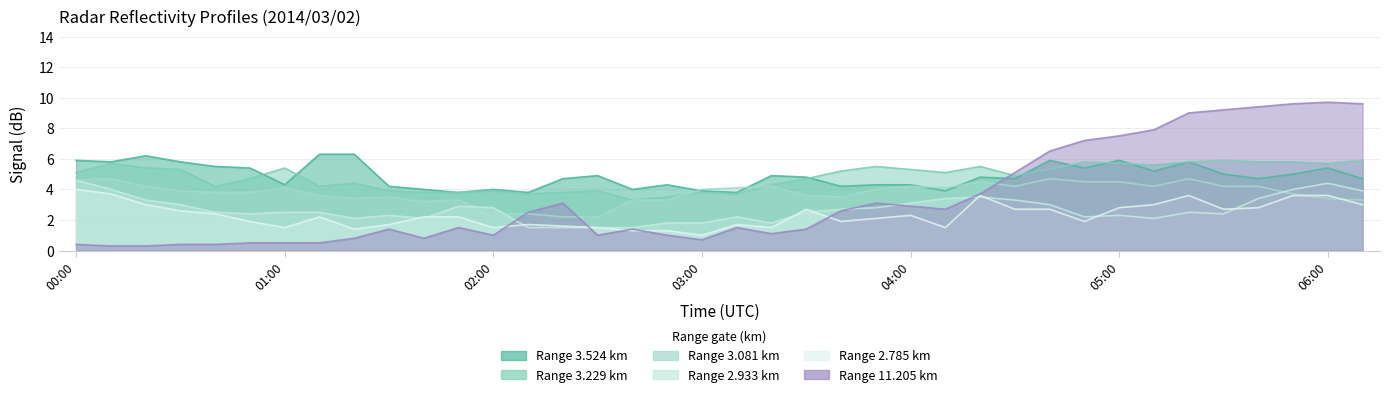

What are all the series names shown in the legend?

2.933, 11.205, 2.785, 3.229, 3.524, 3.081